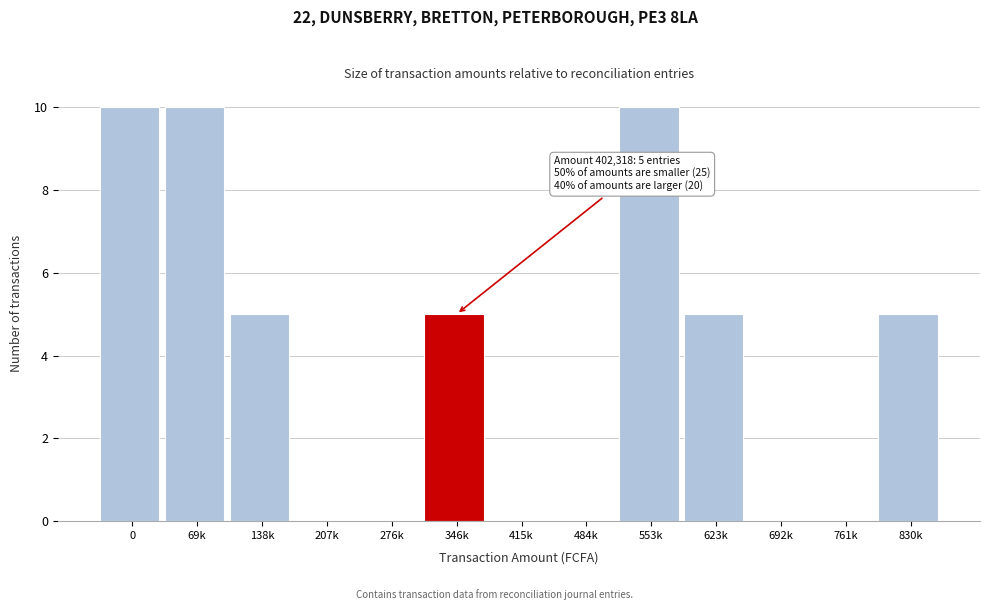

What is the sum of all values?

50